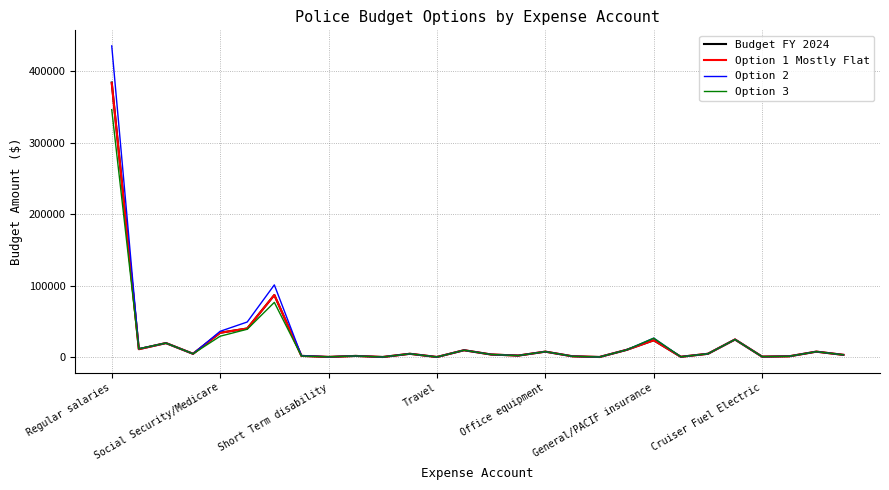

Which series has the widest spread of values?

Option 2